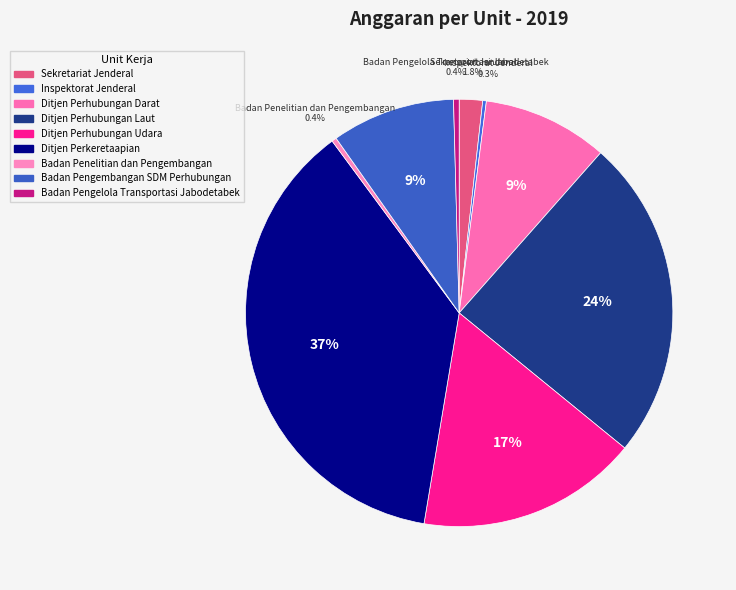

To the nearest percent, what is the difference between the largest and smallest slice percentages?

37%